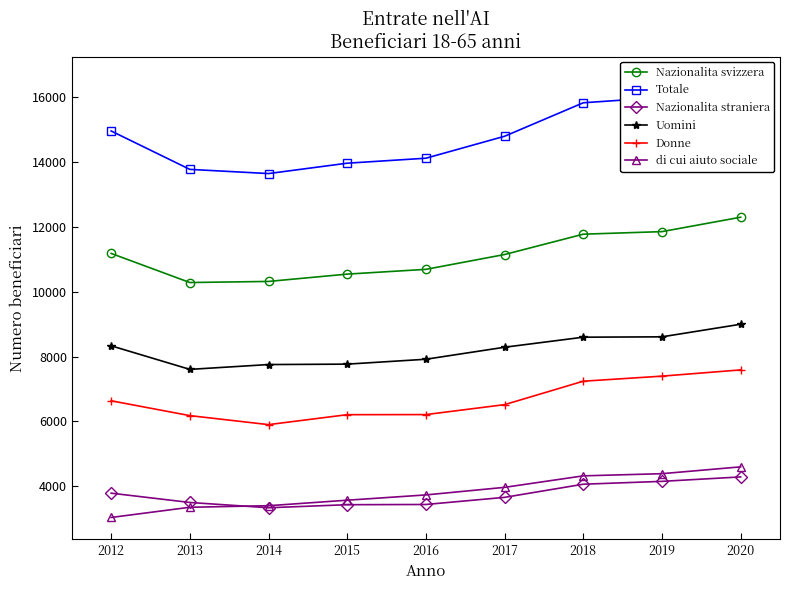

How many values in the di cui aiuto sociale series exceed 3727?

4